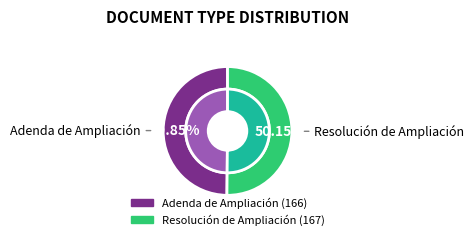

Does any single category account for the majority?

Yes